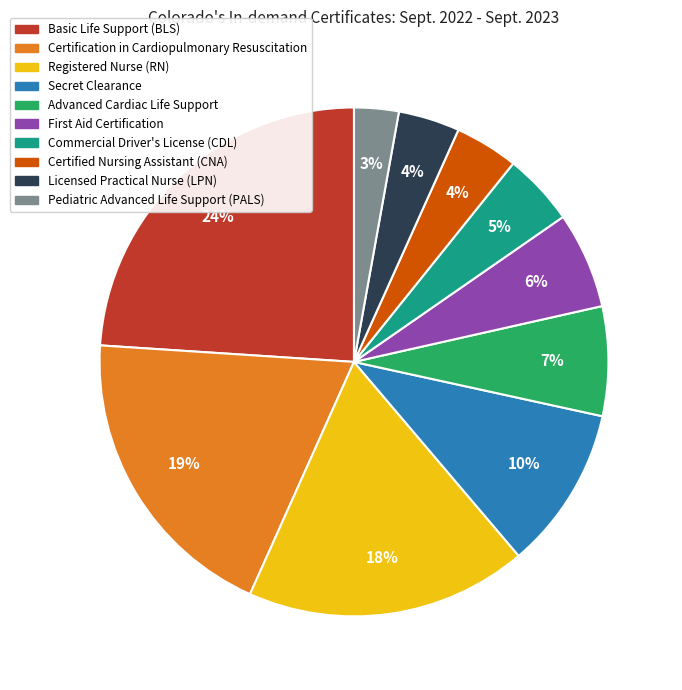

Between Licensed Practical Nurse (LPN) and Commercial Driver's License (CDL), which is larger?

Commercial Driver's License (CDL)